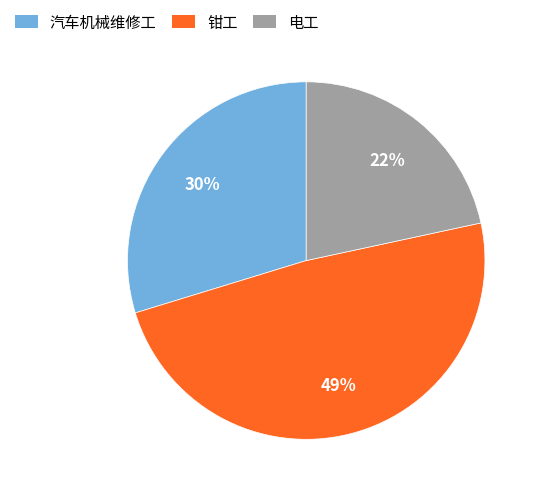

The 电工 slice represents 36% of the pie. True or false?

False